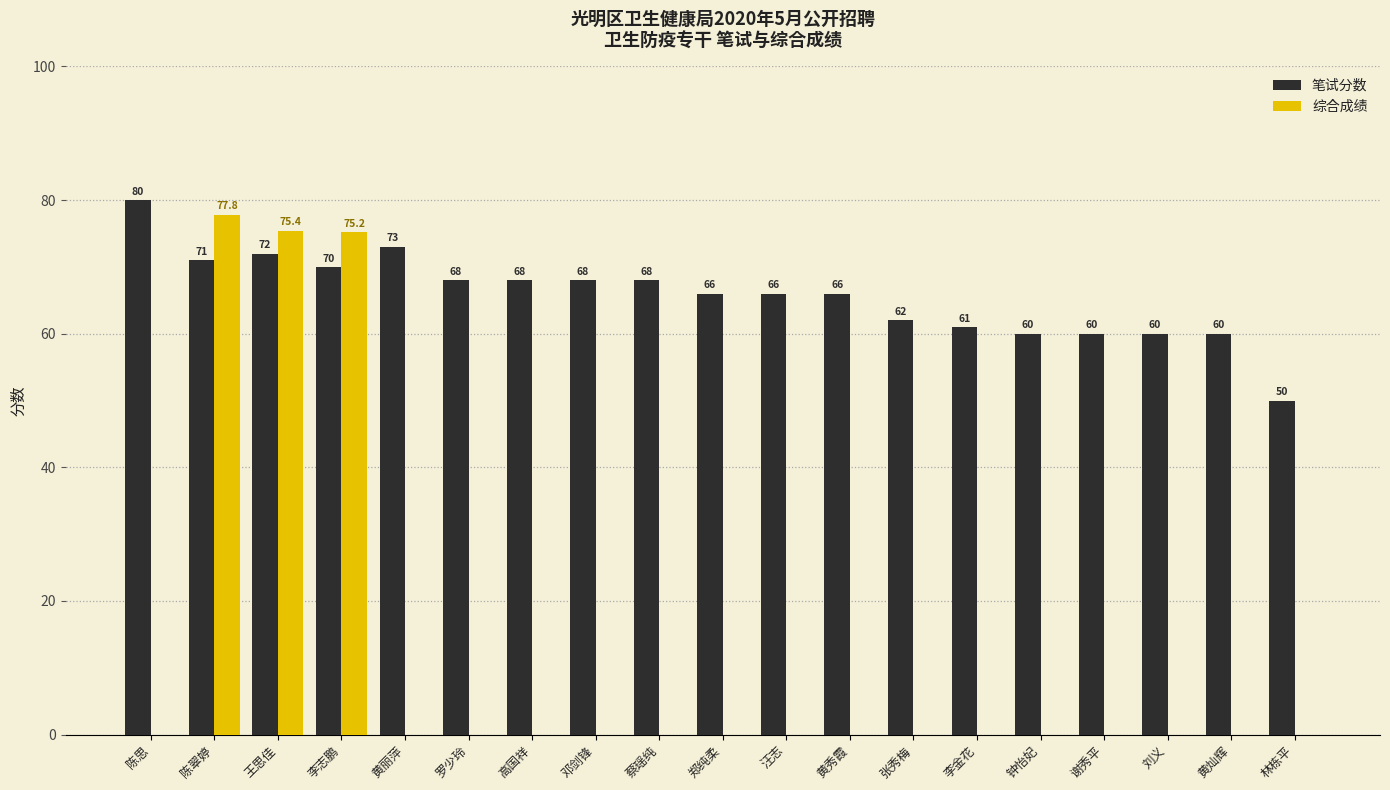

Is it true that 综合成绩 equals -25.9 at 李金花?

False